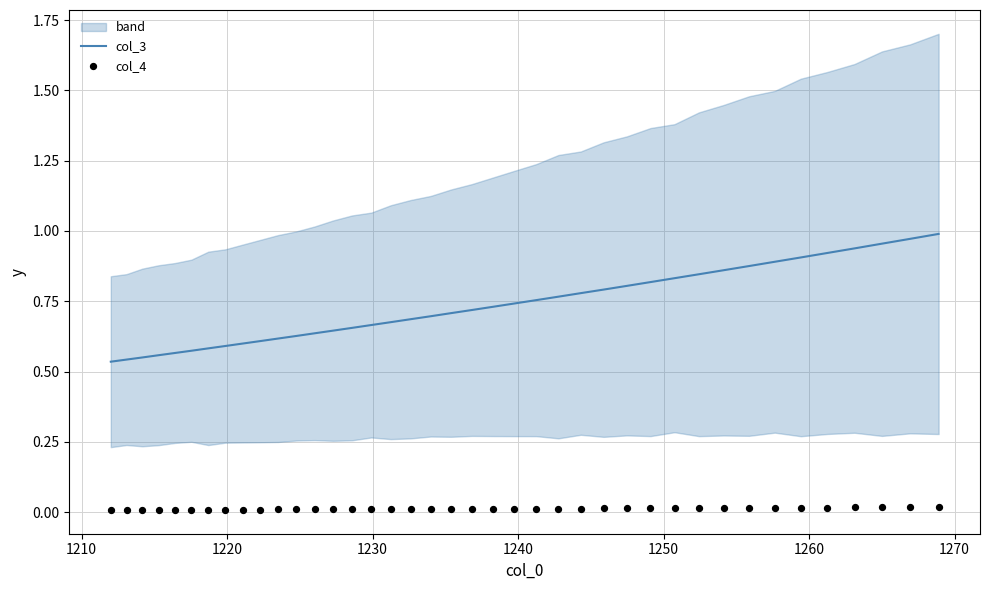

Is the value of col_3 at 1280 greater than the value of col_4 at 30?

Yes